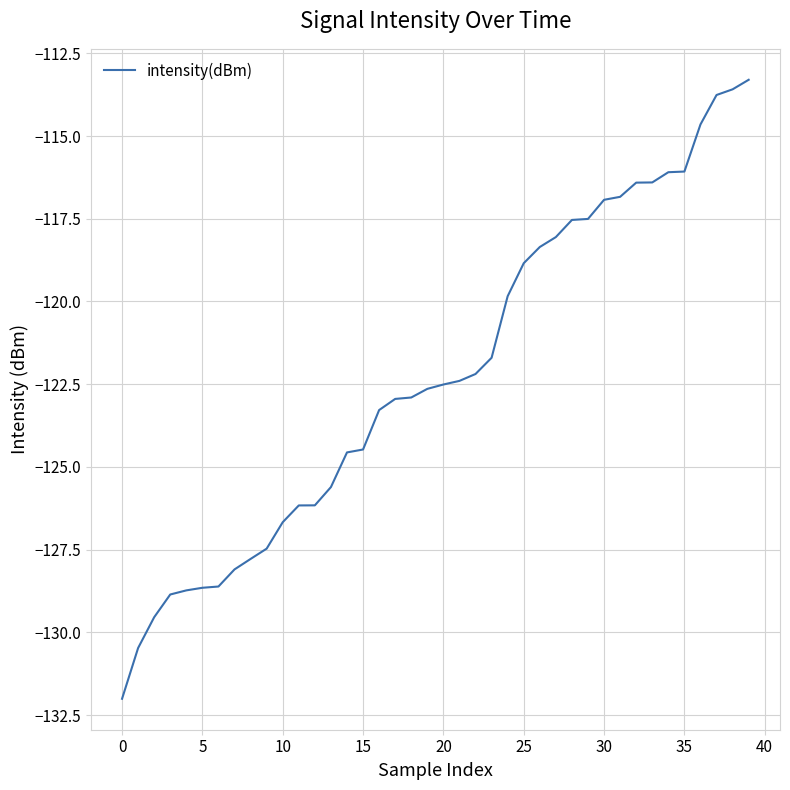

What is the greatest value displayed?

-113.3